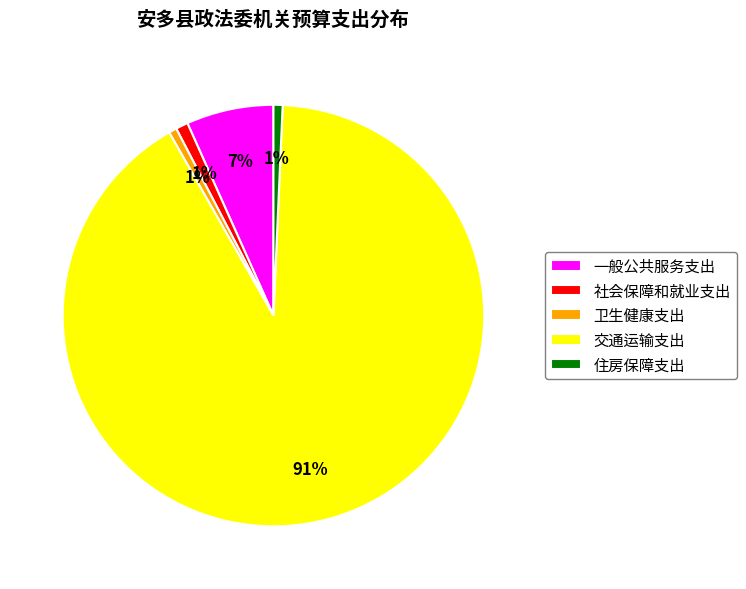

Do 社会保障和就业支出 and 交通运输支出 together represent more than half of the pie?

Yes